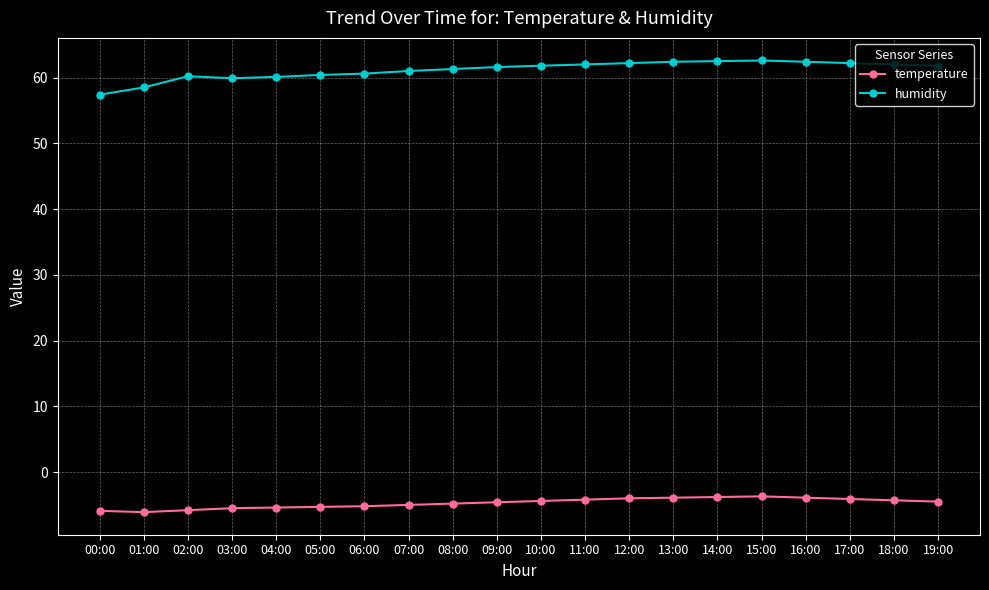

Which series changed the most between 03:00 and 16:00?

humidity